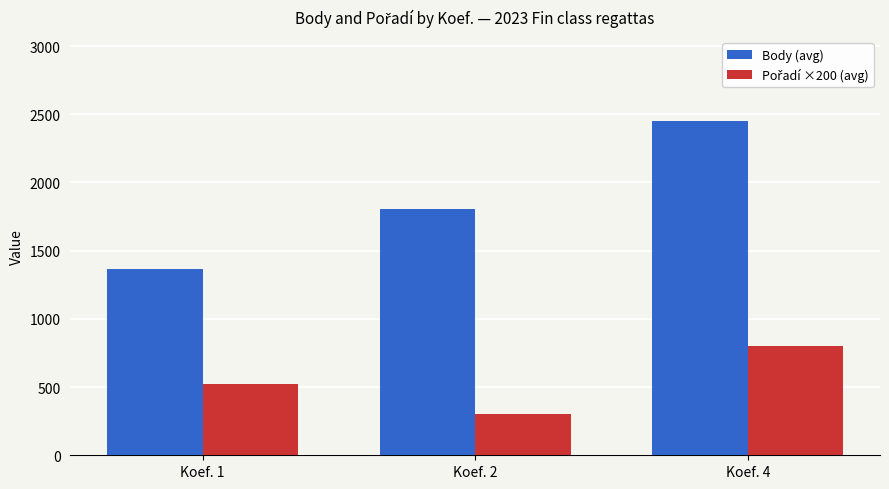

What is the maximum value shown in the chart?

2452